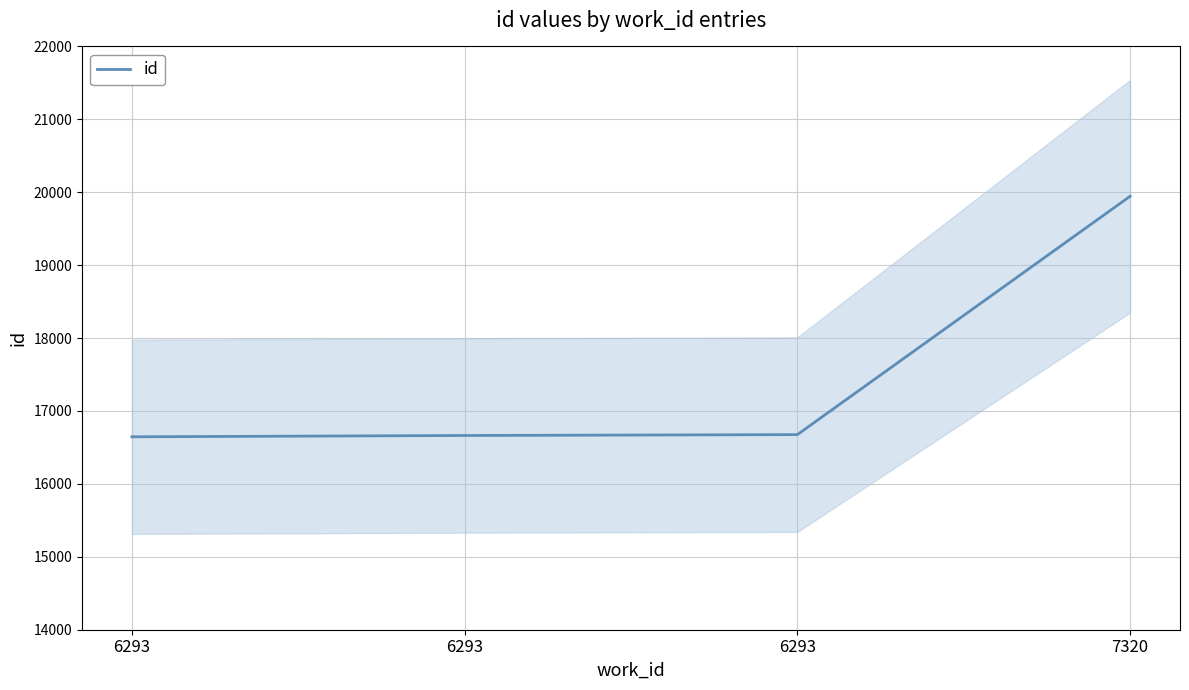

True or false: the data shows 27533 at 6293.

False